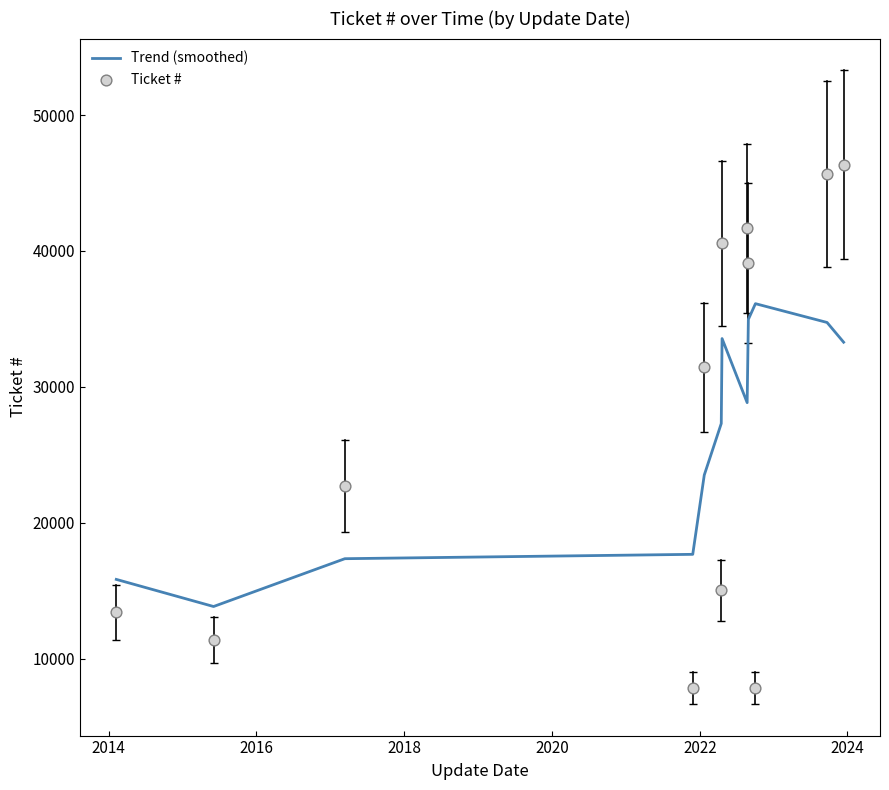

Which series contains the lowest Y value?

Ticket #